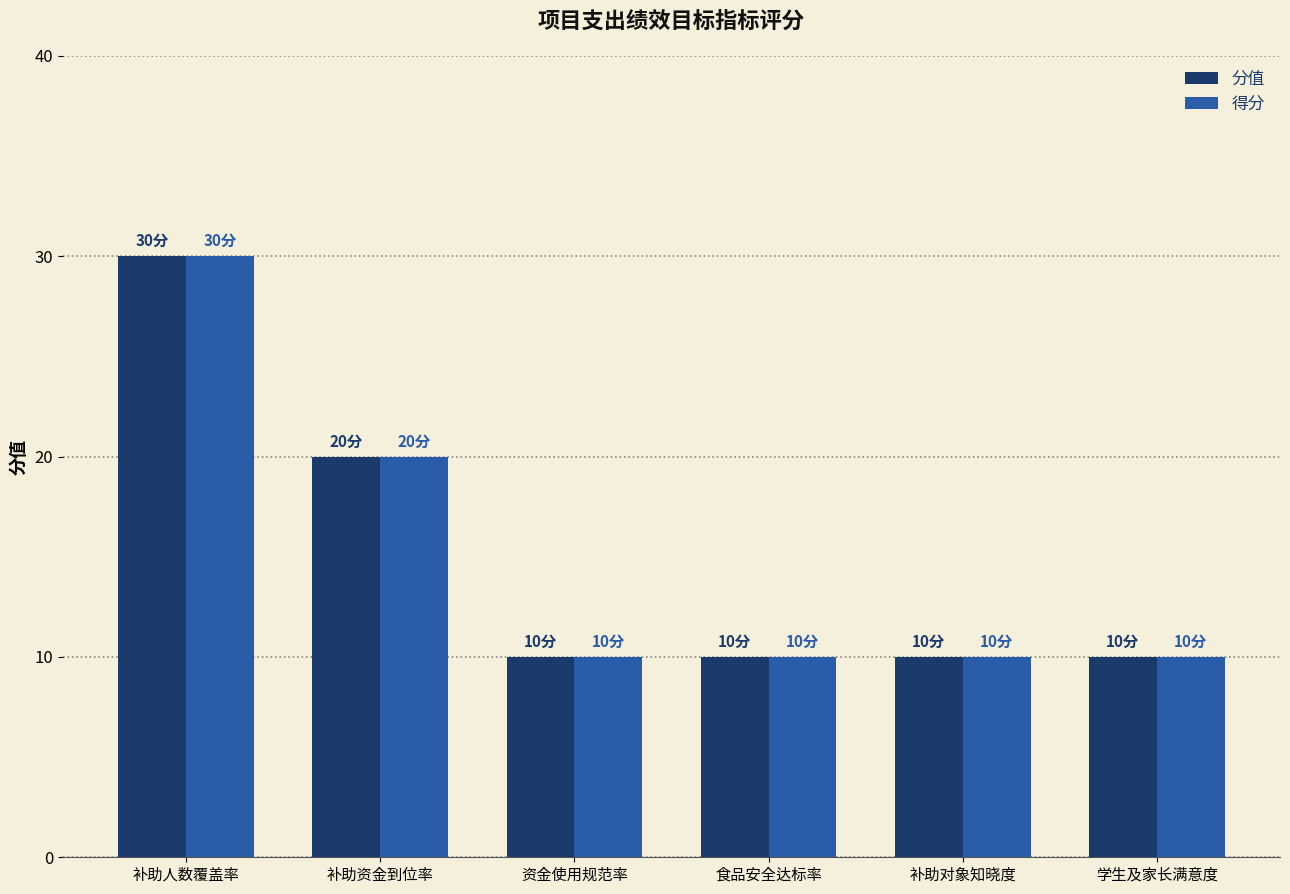

The 分值 series shows 10 at 食品安全达标率. True or false?

True